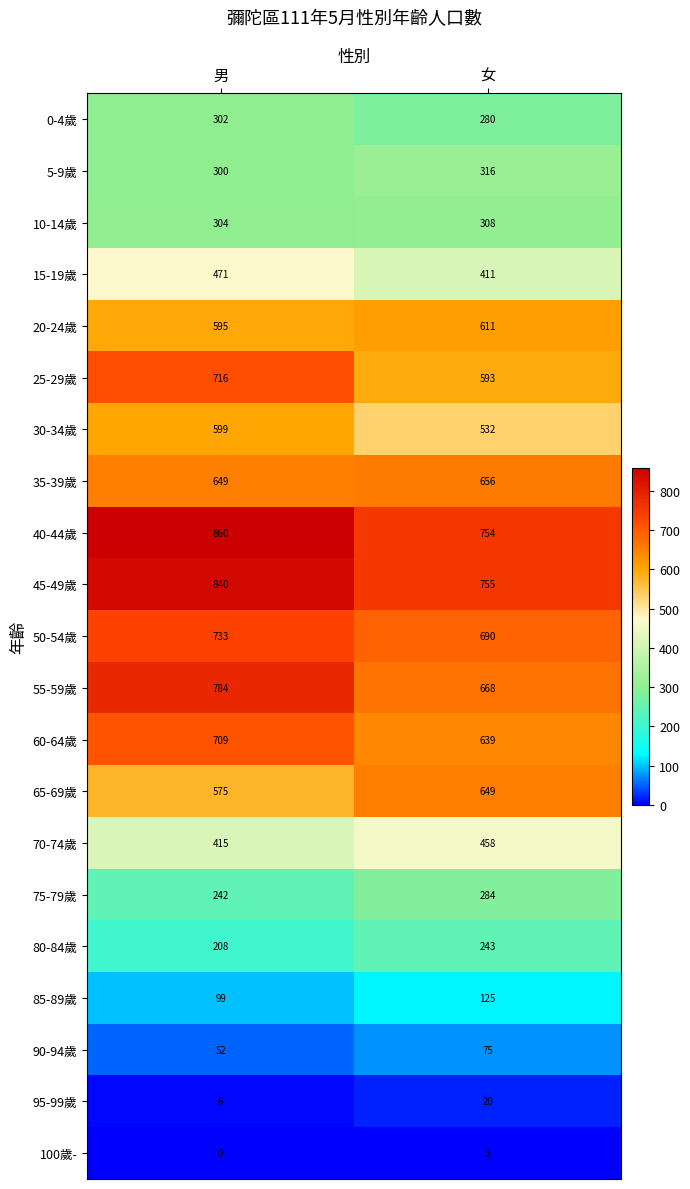

What is the sum of the 45-49歲 values at 女 and 男?

1595